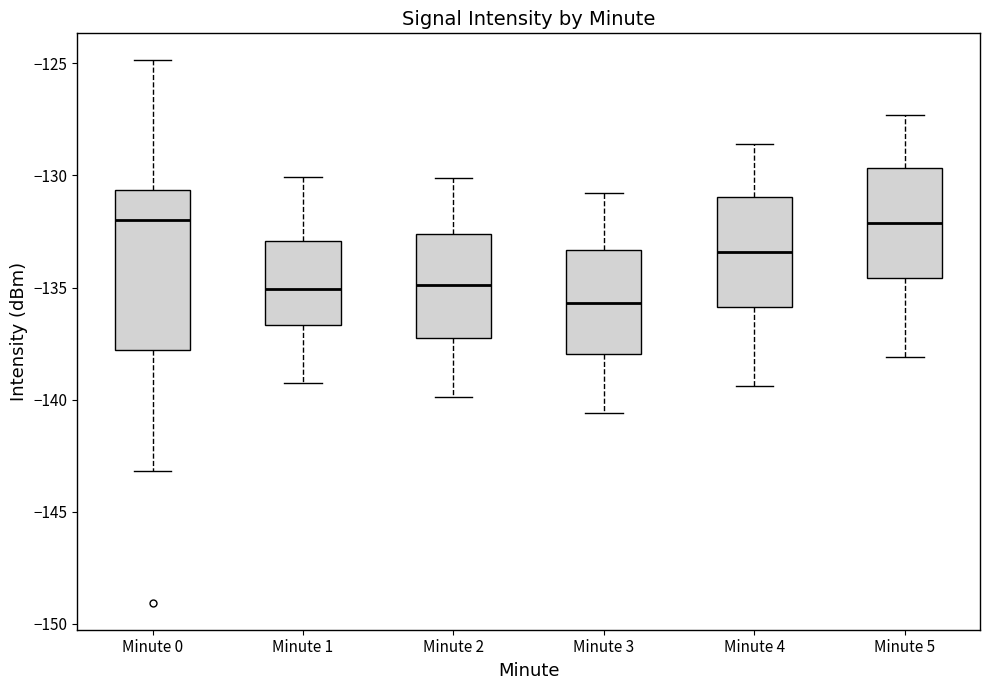

Where is the upper edge of the box for Minute 3 on the y-axis? The values are not printed on the chart, so give them approximately, as read against the axis.

-133.5